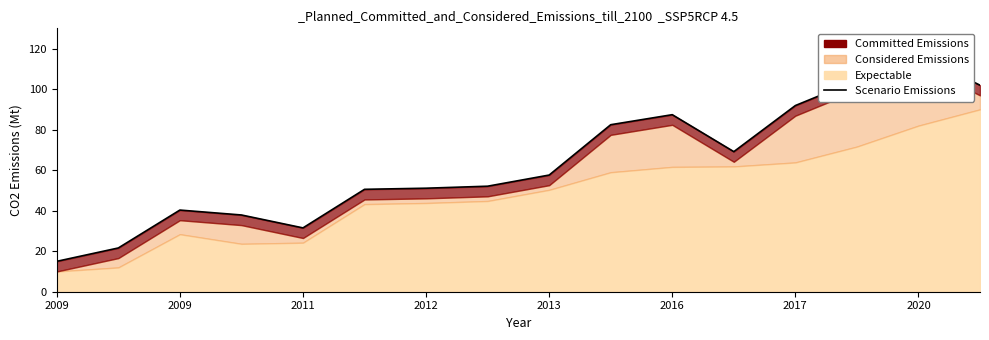

The value at 2016 is 87.4. True or false?

True